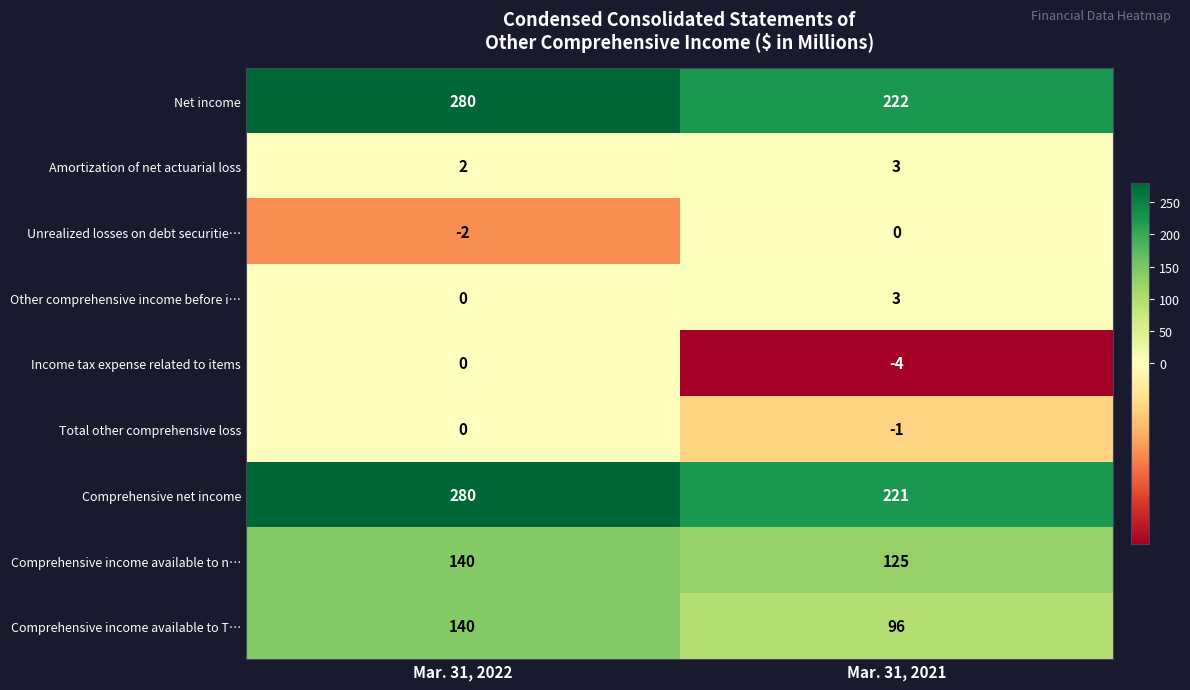

Which series has the largest total across all categories?

Net income